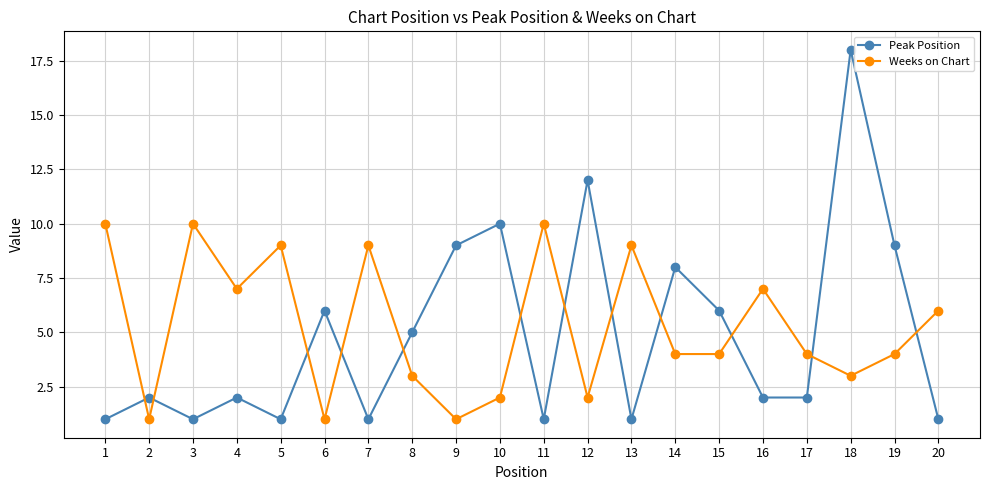

What is the smallest value displayed?

1